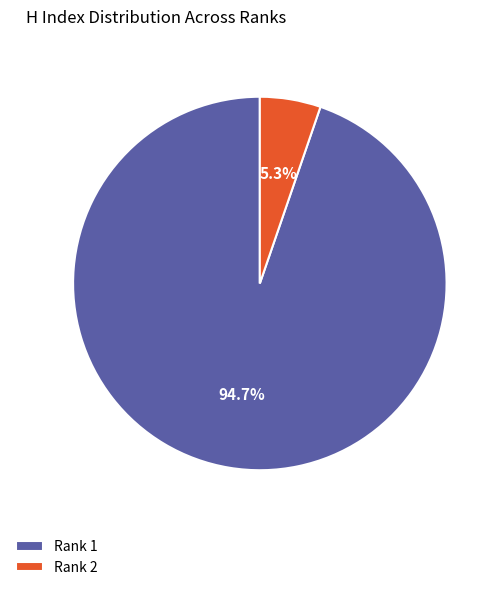

How many slices are in this pie chart?

2